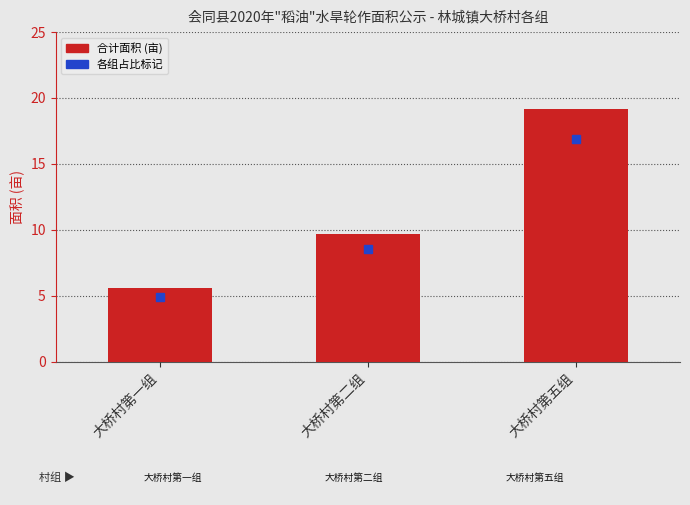

What is the difference between the values at 大桥村第二组 and 大桥村第五组?

9.5